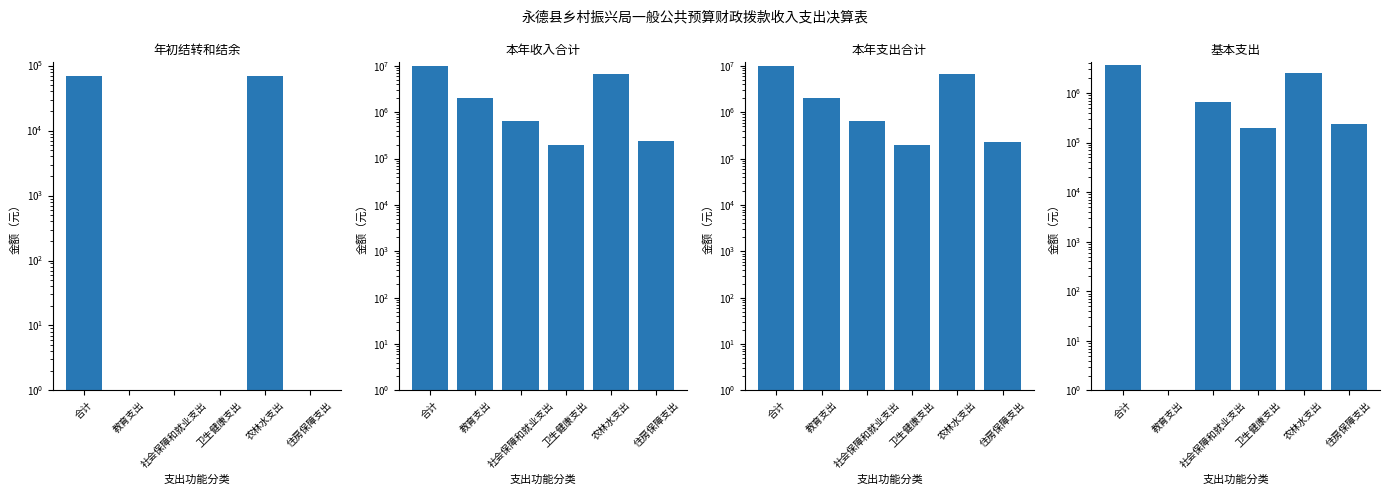

How many 年初结转和结余 values are between 0 and 70000?

6